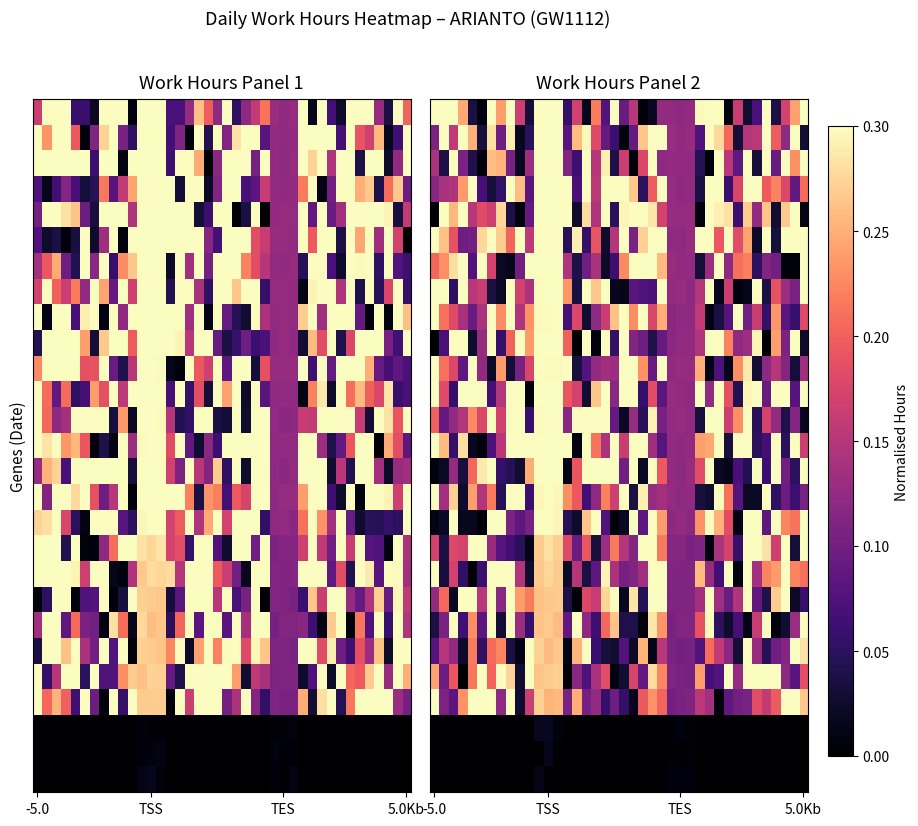

Count the number of categories in the chart.

40